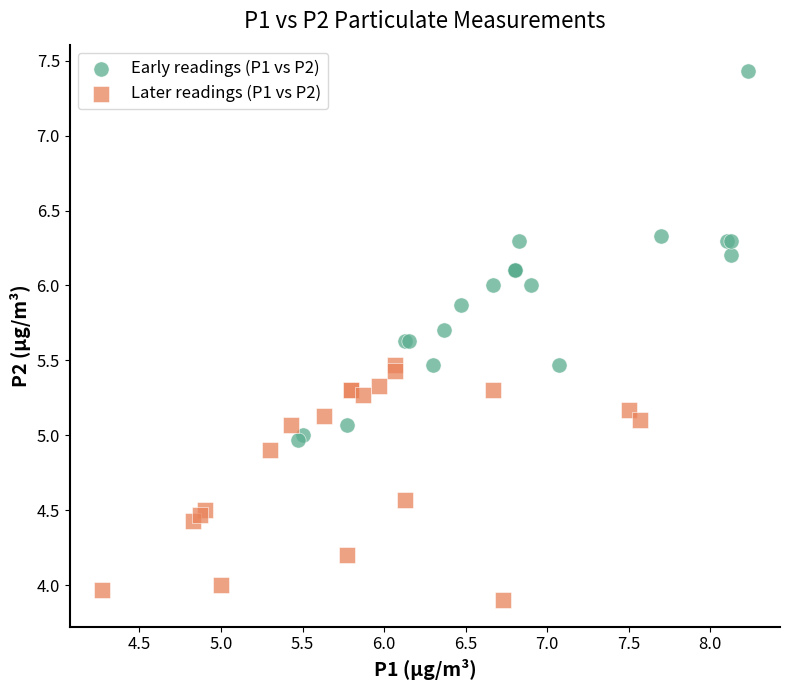

What are all the series names shown in the legend?

Early readings (P1 vs P2), Later readings (P1 vs P2)